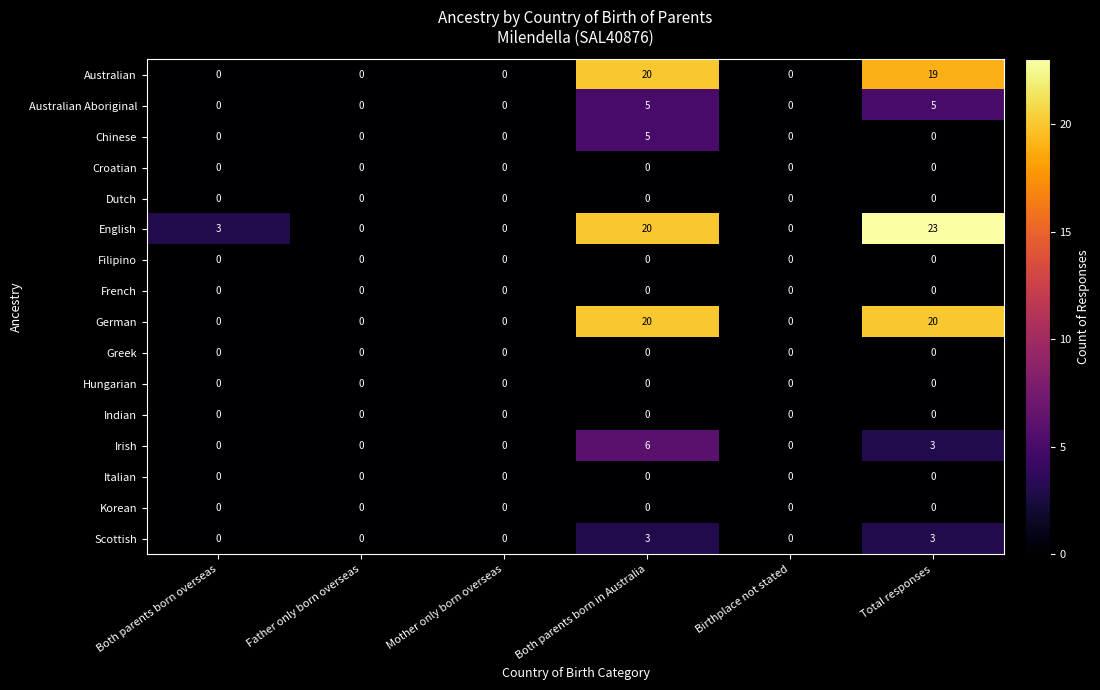

At which category is the sum across all series the highest?

Both parents born in Australia